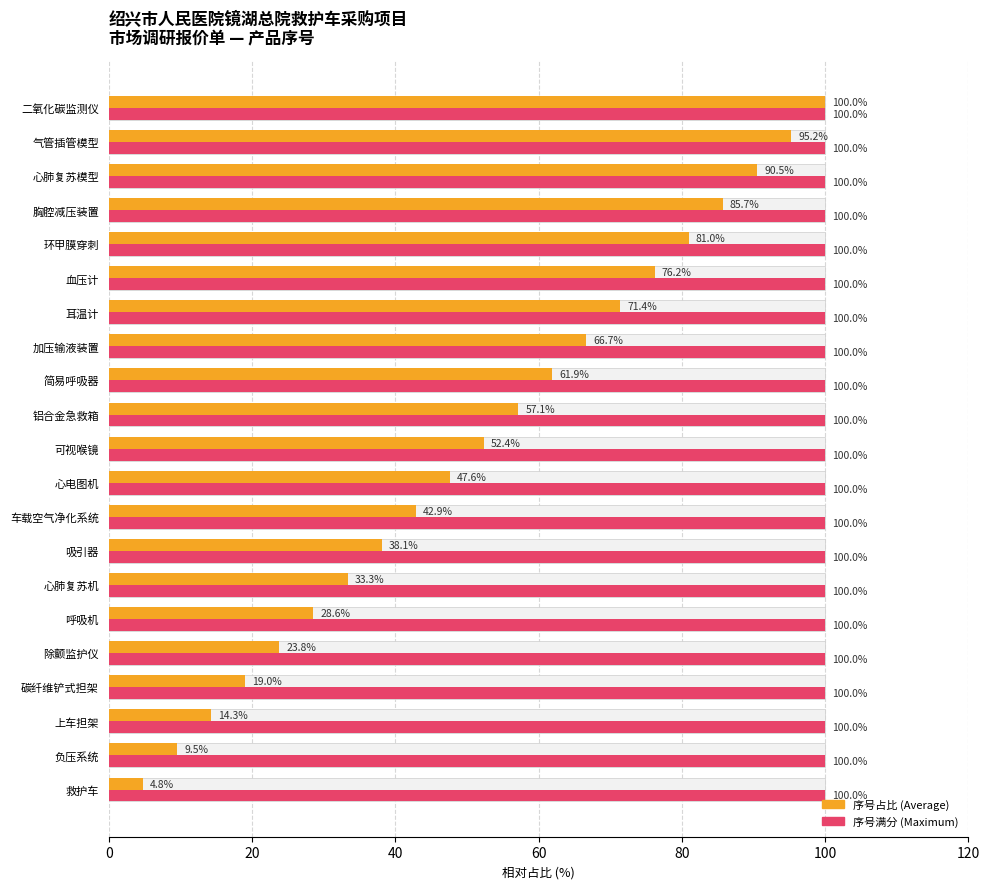

True or false: 序号占比 has a value of 10.2 at 心电图机.

False